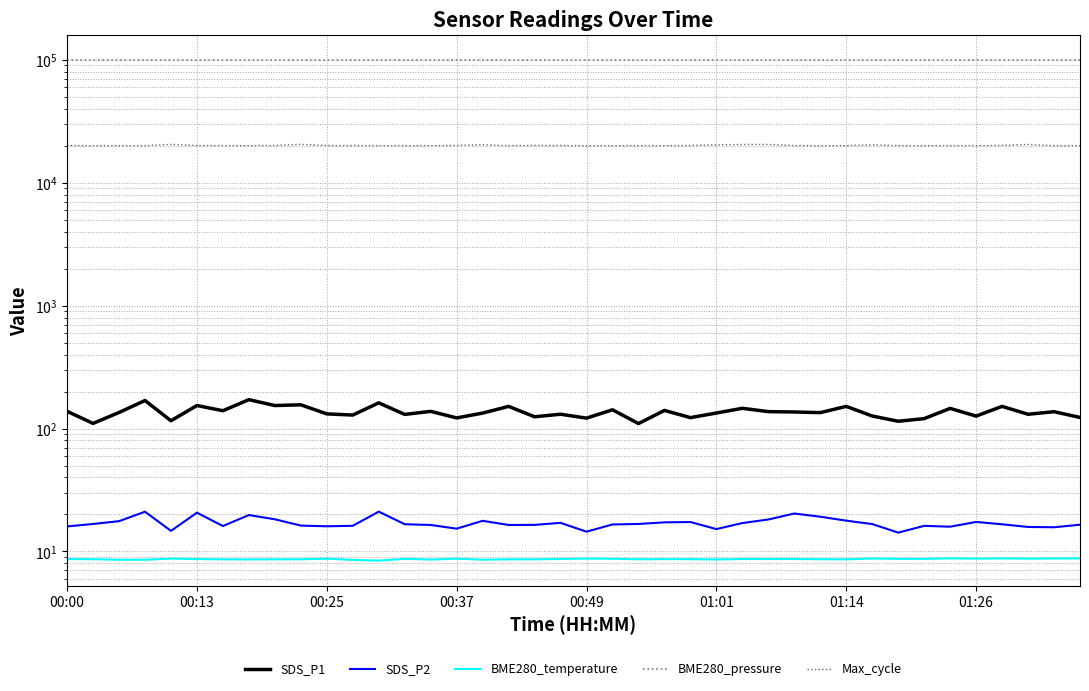

True or false: Max_cycle has a value of 20009.0 at 01:14.

True